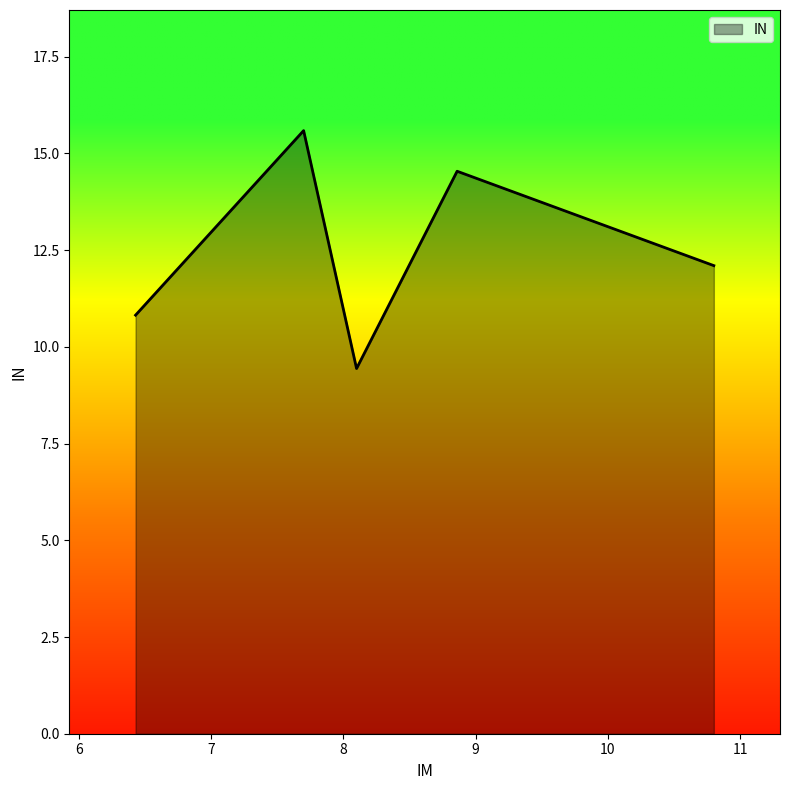

How many interior local peaks (higher than both neighbors) does the data have?

2